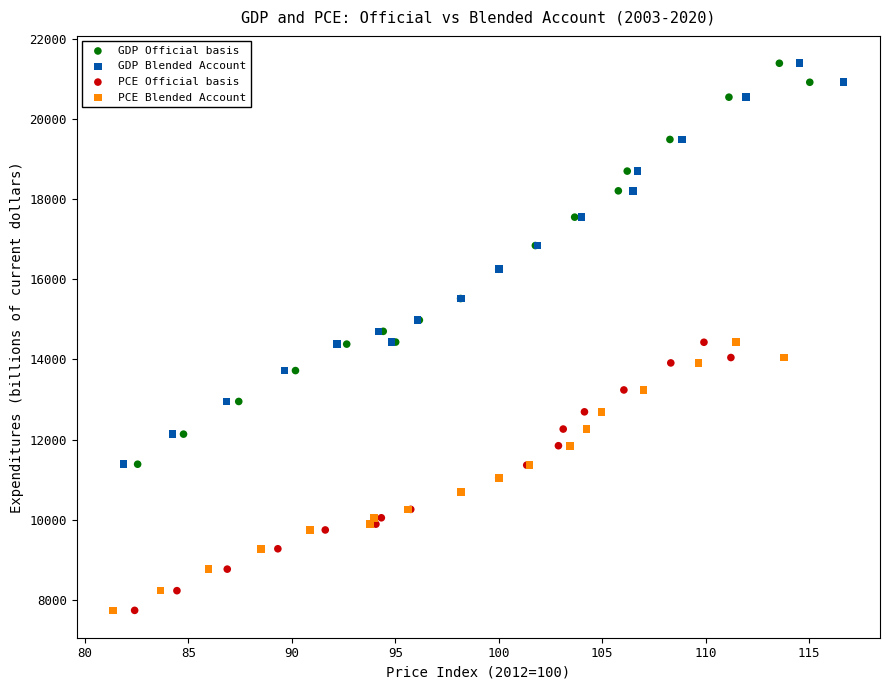

Which series has the widest spread of Y values?

GDP Official basis